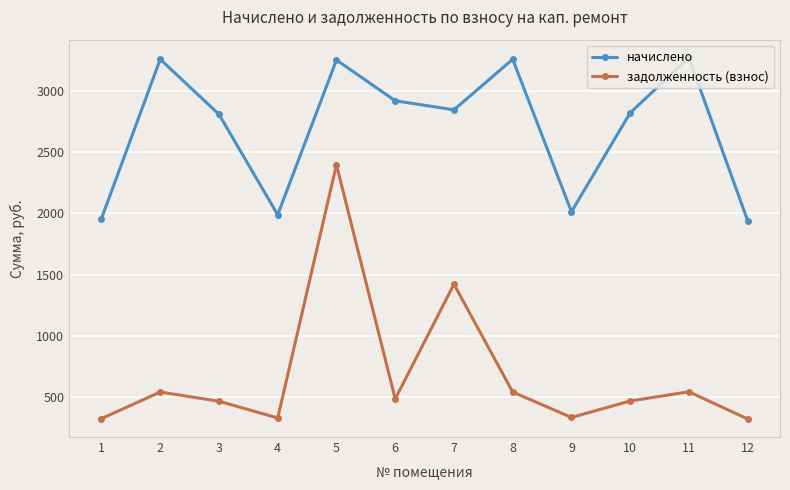

Rank the series by their maximum value, from highest to lowest.

начислено, задолженность (взнос)